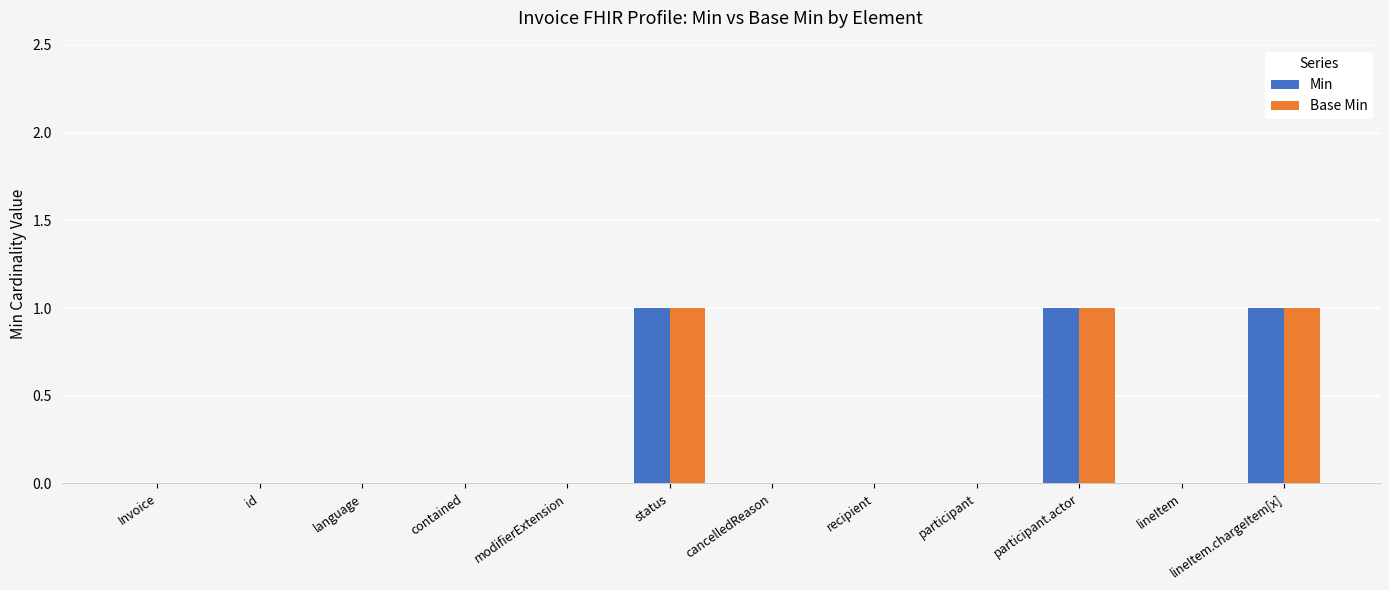

The Base Min series shows 2 at lineItem.chargeItem[x]. True or false?

False